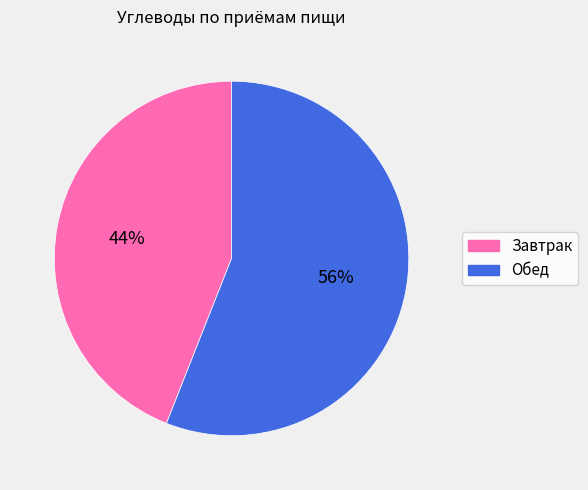

Which has a higher value, Обед or Завтрак?

Обед